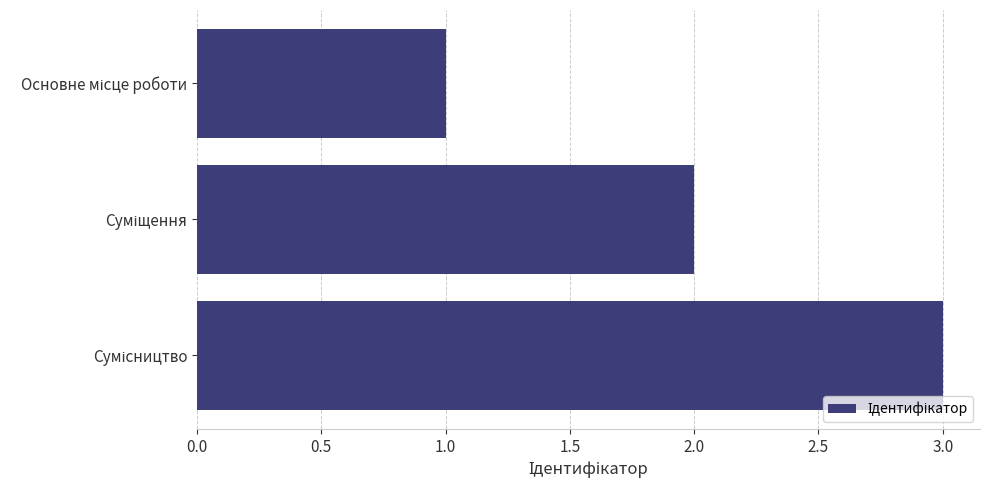

Count the values in the range 1 to 3.

3